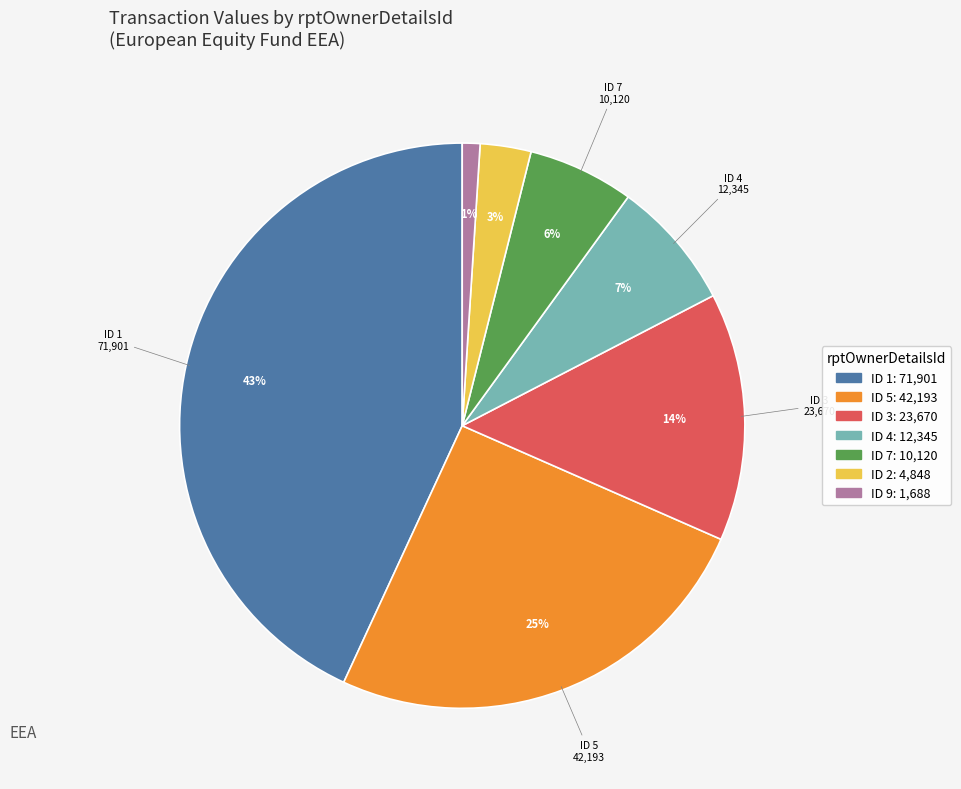

Is there a majority slice in this chart?

No